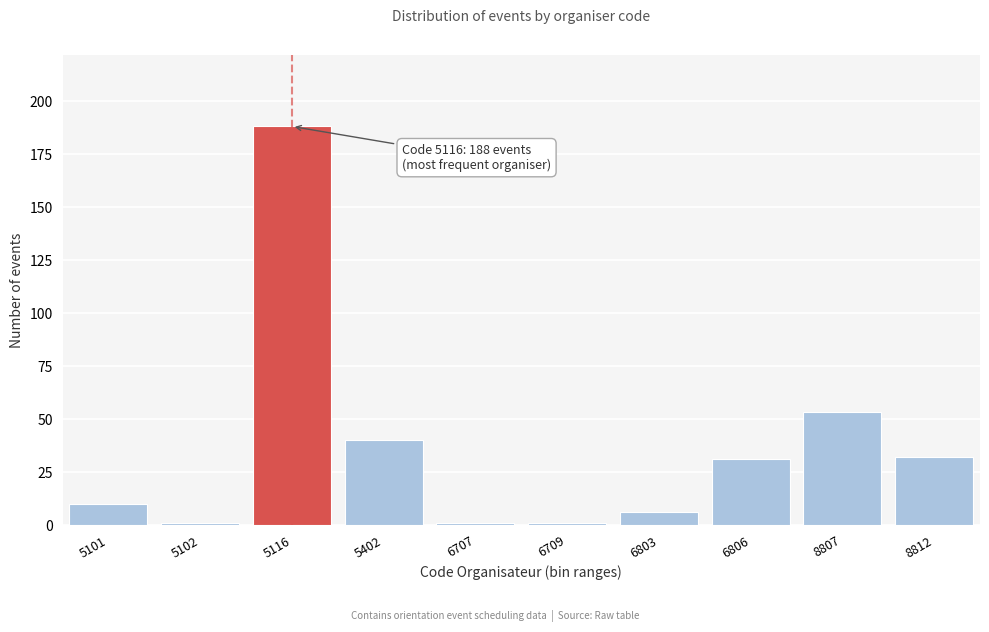

Reading left to right, transcribe all the data shown in this chart.

5101=10	5102=1	5116=188	5402=40	6707=1	6709=1	6803=6	6806=31	8807=53	8812=32